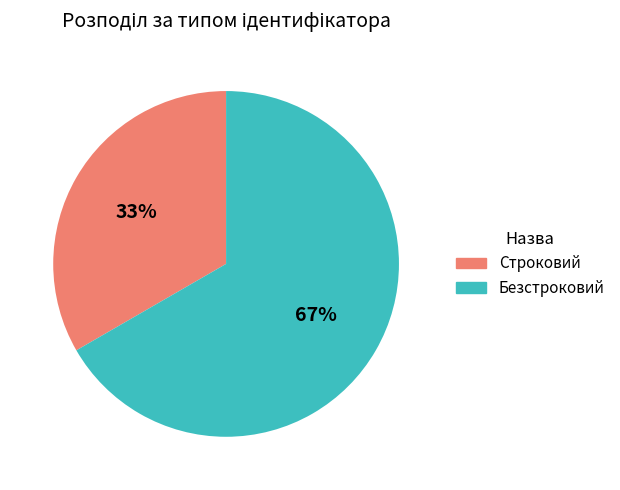

Is it true that Безстроковий is 67% of the pie?

True